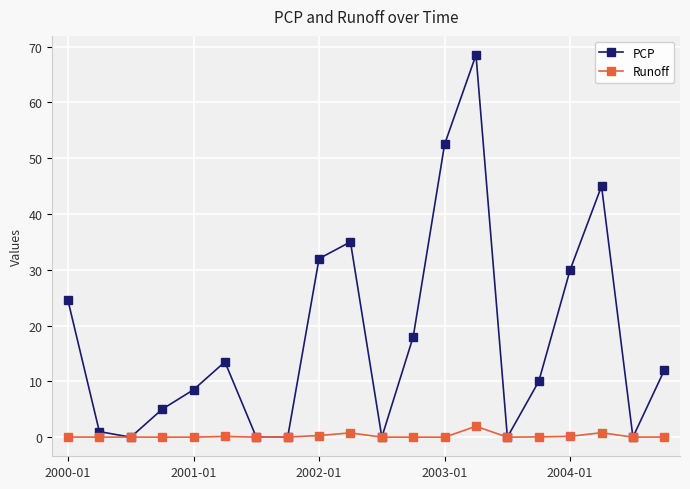

Which series has the largest total across all categories?

PCP